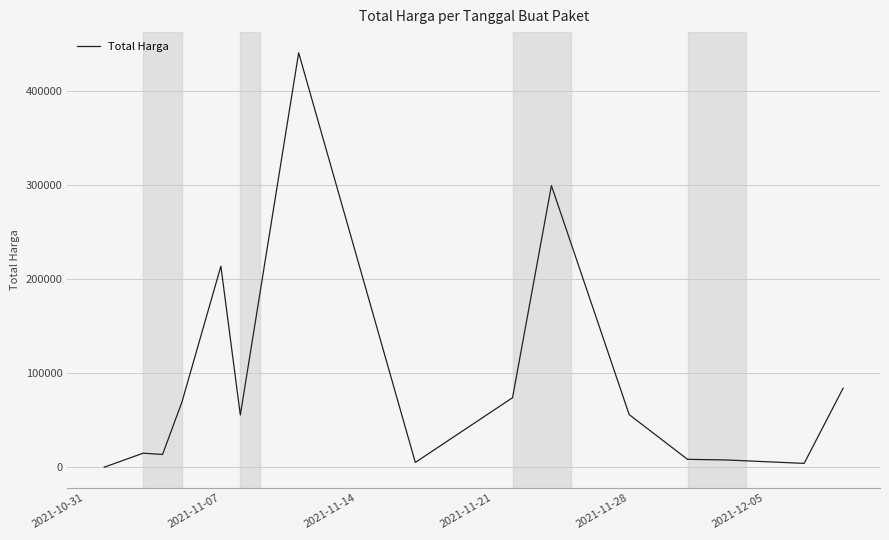

What is the greatest value displayed?

440487.6